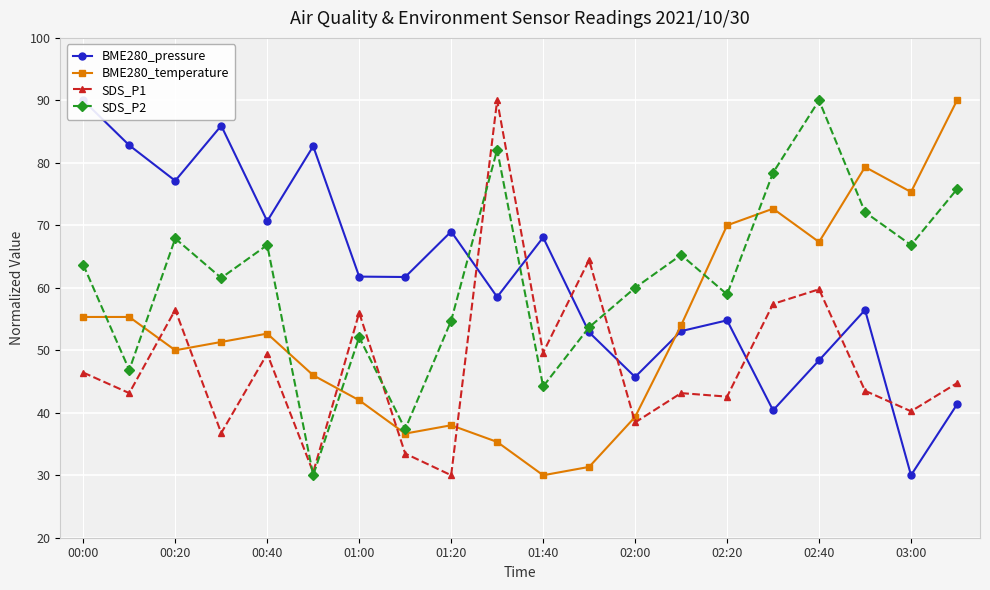

The value of SDS_P2 at 02:00 is 60.0. True or false?

True